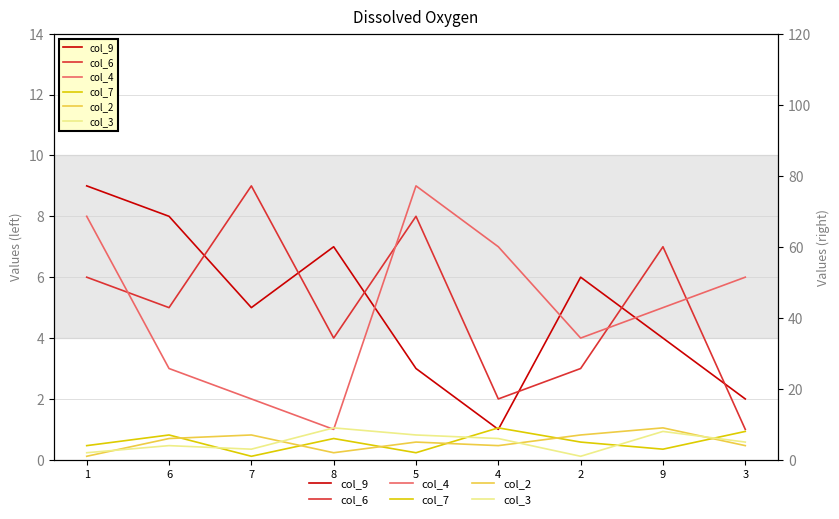

Which series has the widest spread of values?

col_9